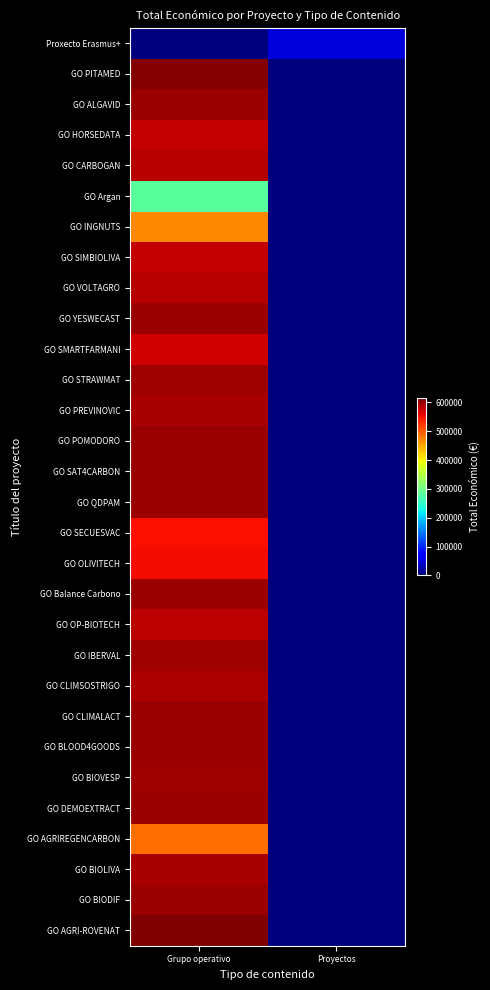

What is the spread (max minus min) of values at Grupo operativo?

615375